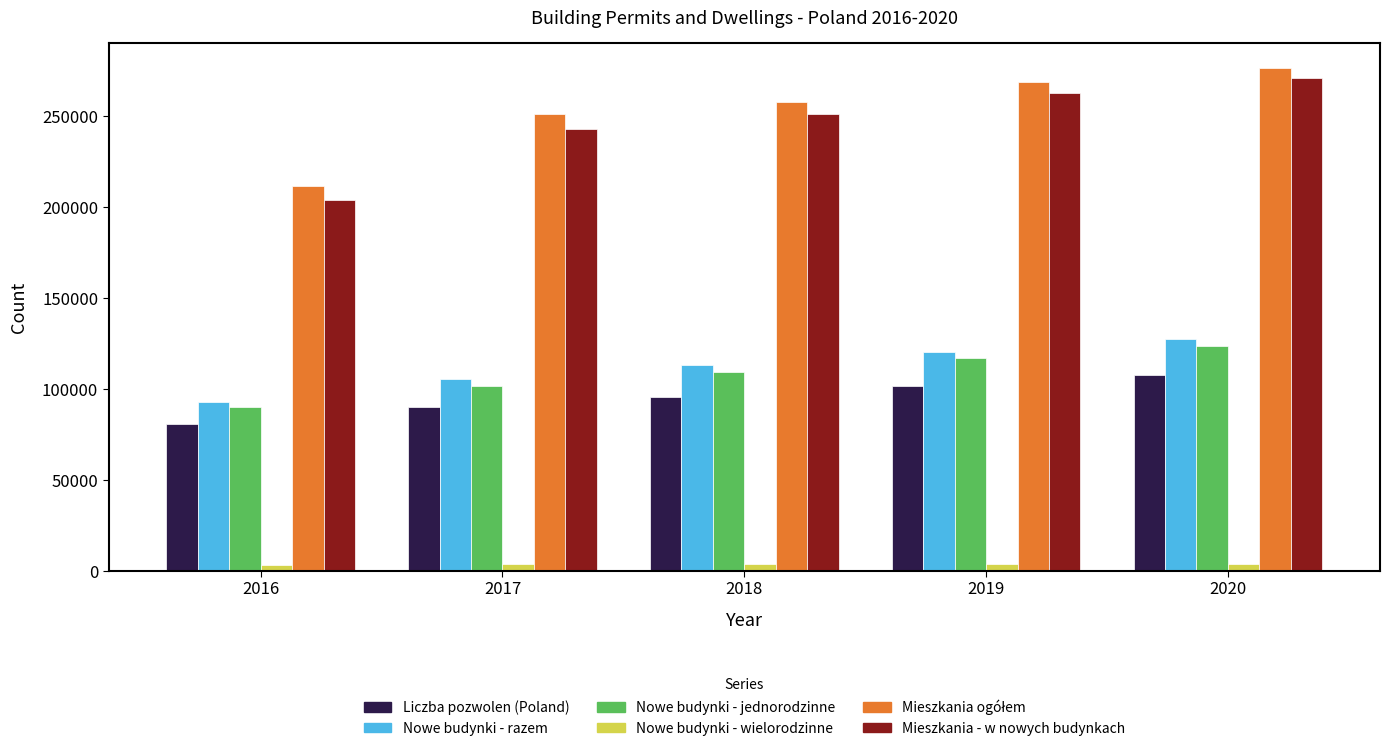

Rank the categories by Liczba pozwolen (Poland) value from highest to lowest.

2020, 2019, 2018, 2017, 2016